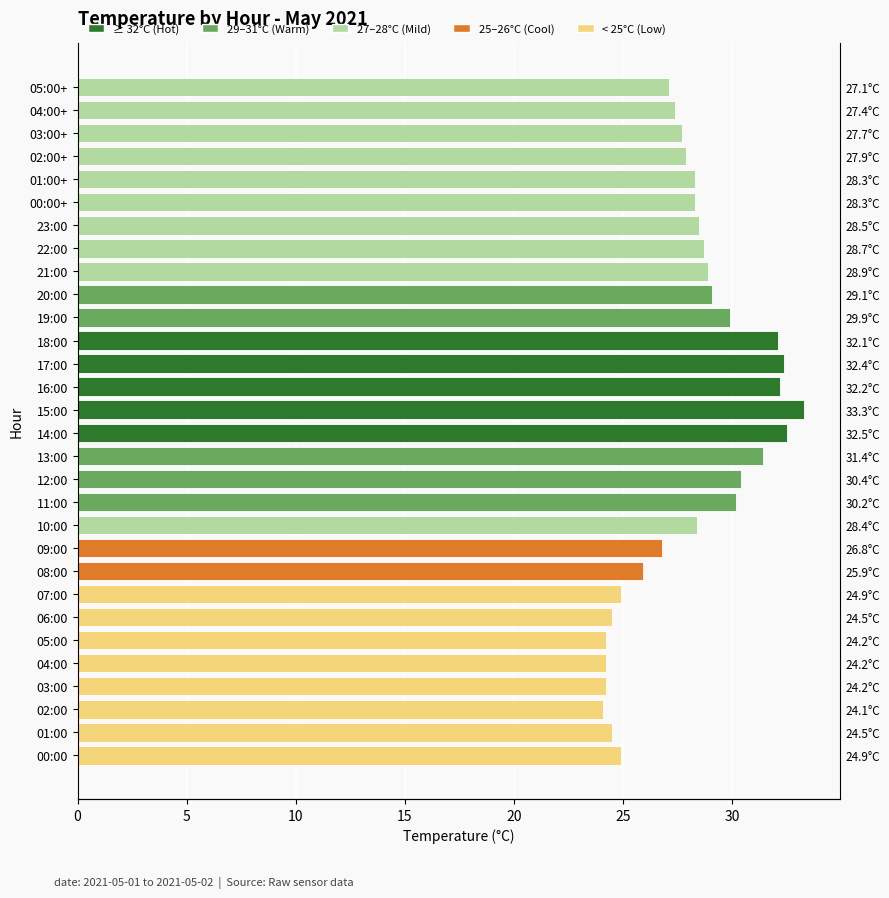

What value does the data have at 05:00?

24.2